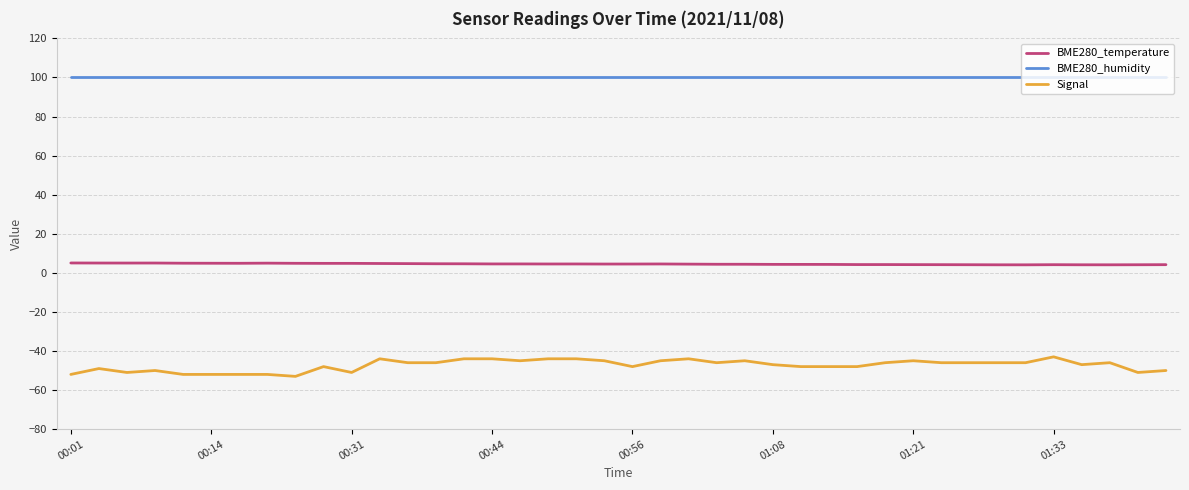

Which series has the largest range (max minus min)?

Signal